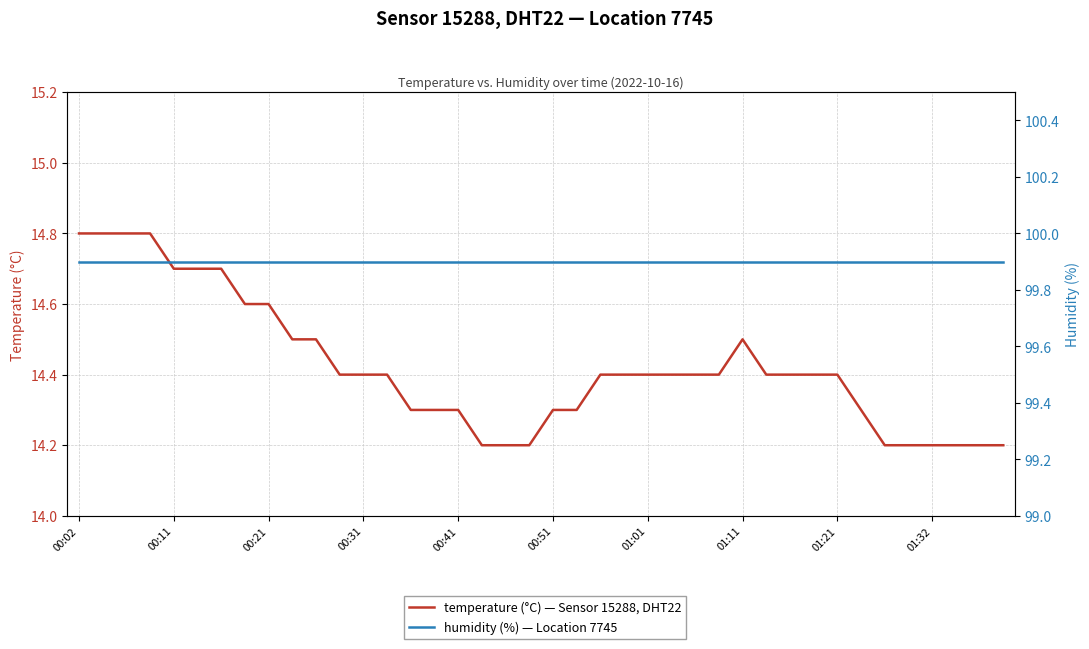

What is the average value of the temperature series?

14.4